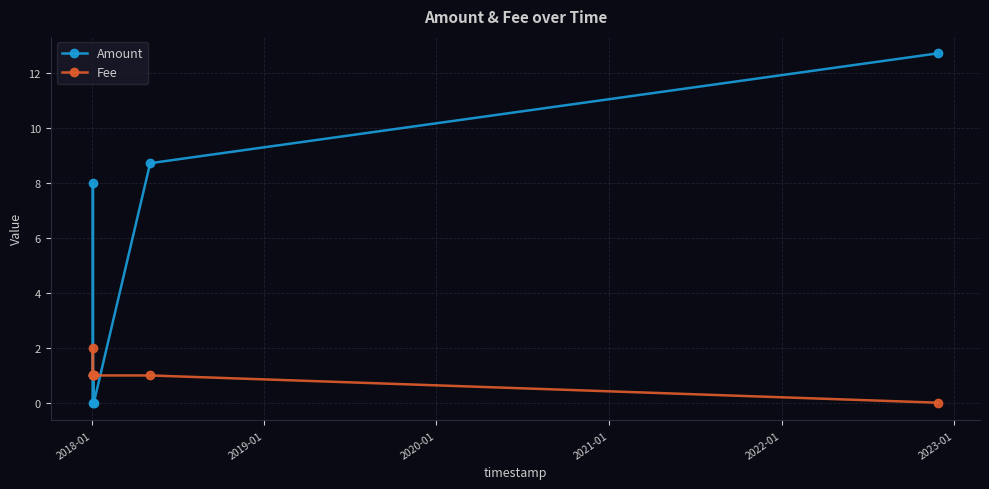

List the series in order of their overall mean, highest first.

Amount, Fee